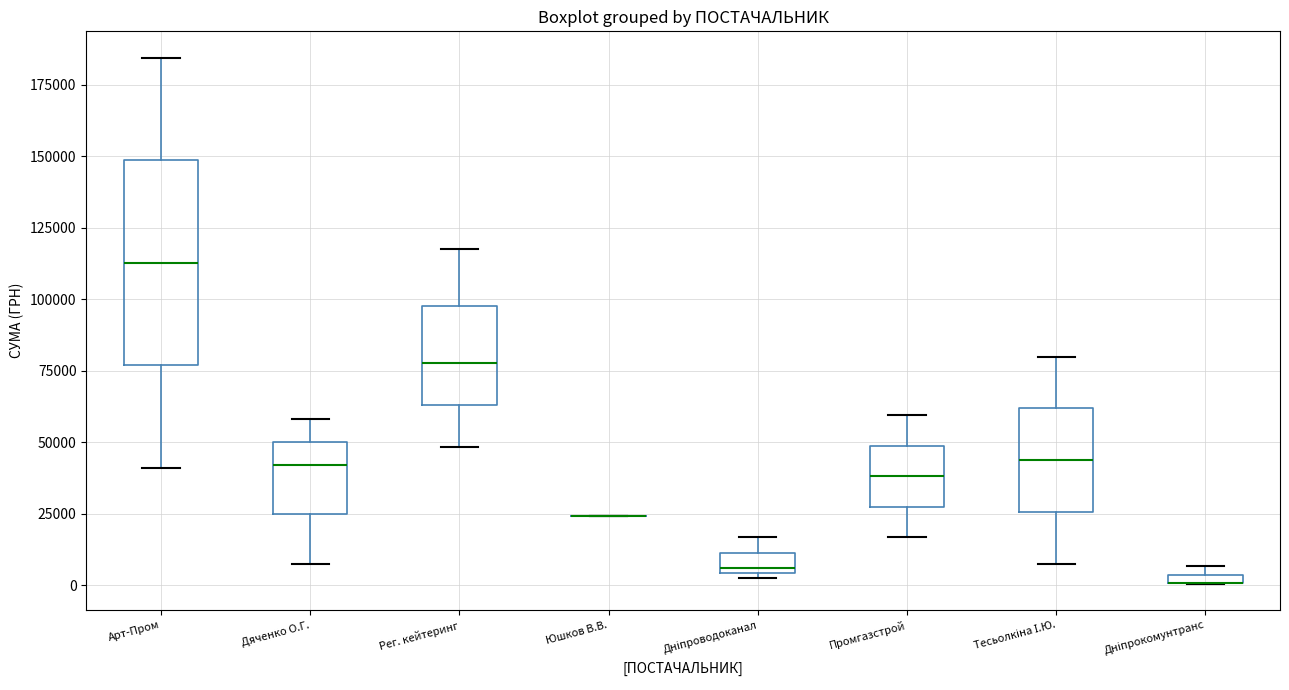

Comparing the boxes themselves (not the whiskers), which one is the tallest?

Арт-Пром